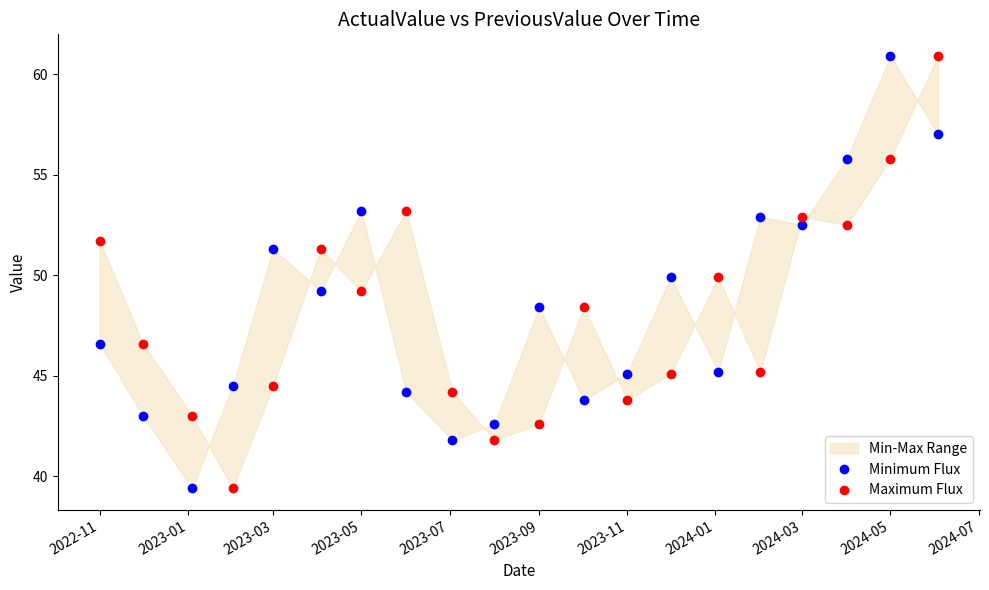

Count the number of categories in the chart.

20